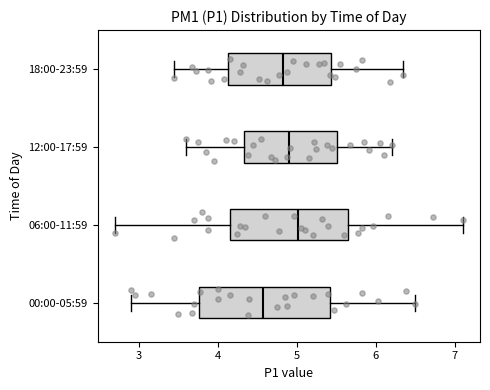

Reading bottom to top, read every box against the x-axis: the position of its median line, the range the box covers, and the ends of its whiskers. The values are not printed on the chart, so give them approximately, as read against the axis.

00:00-05:59: median 4.6, box 3.8 to 5.4, whiskers 2.9 to 6.5
06:00-11:59: median 5.0, box 4.2 to 5.6, whiskers 2.7 to 7.1
12:00-17:59: median 4.9, box 4.3 to 5.5, whiskers 3.6 to 6.2
18:00-23:59: median 4.8, box 4.1 to 5.4, whiskers 3.5 to 6.4